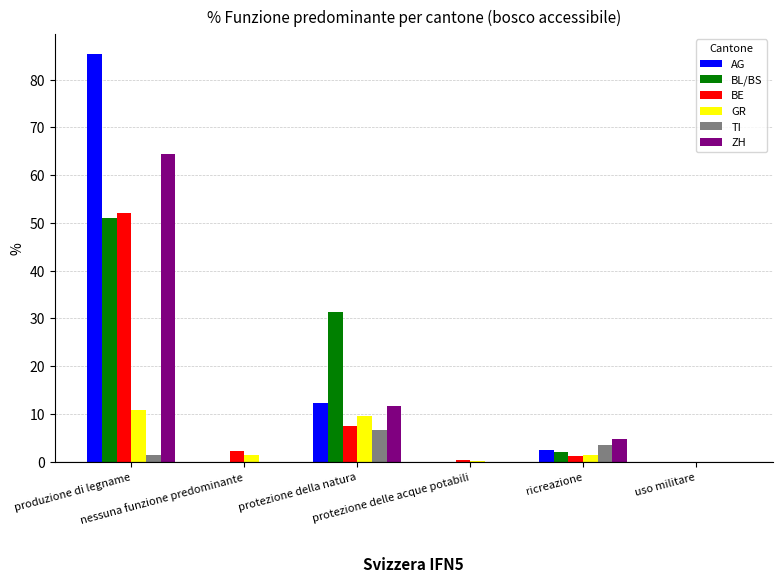

What is the sum of the BL/BS values at produzione di legname and protezione della natura?

82.4